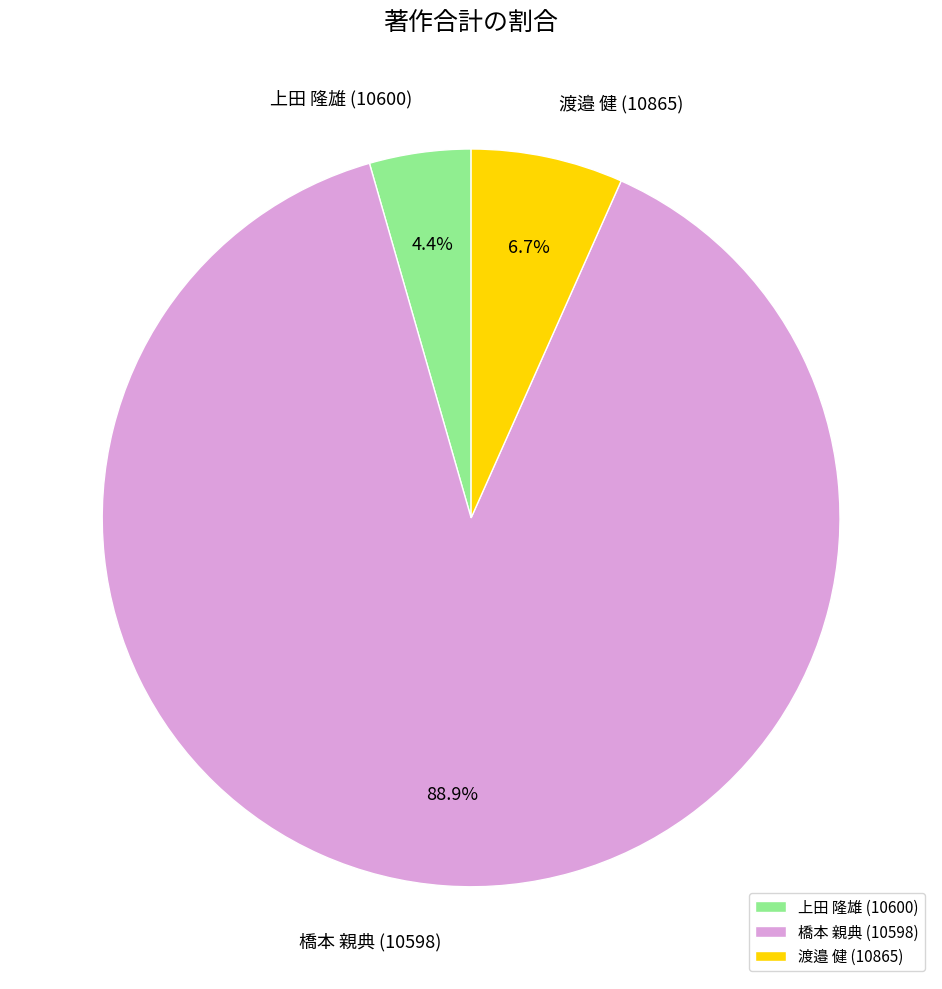

Is 橋本 親典 (10598) the majority of the pie?

Yes